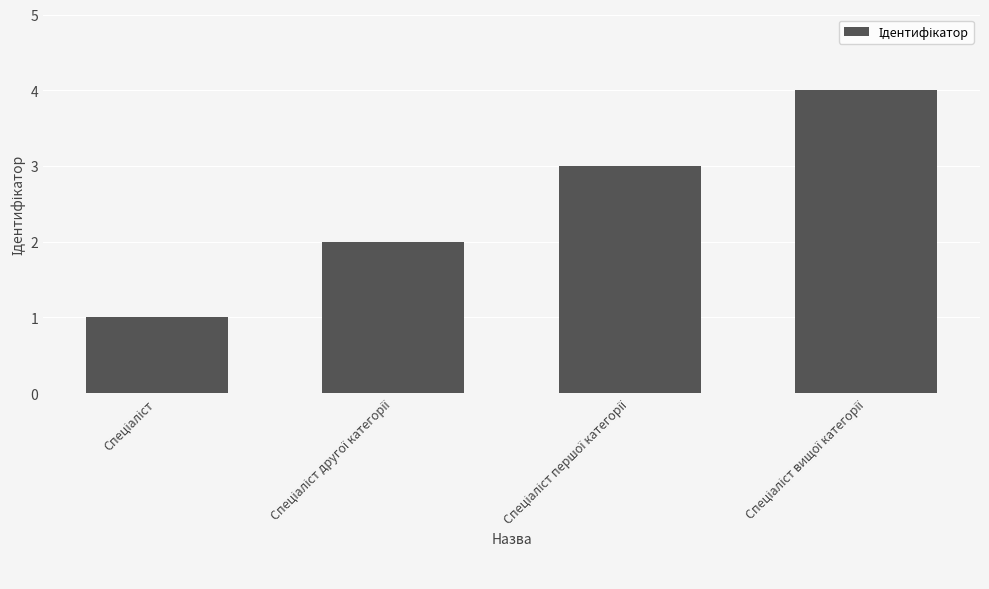

What is the difference between the maximum and minimum values?

3